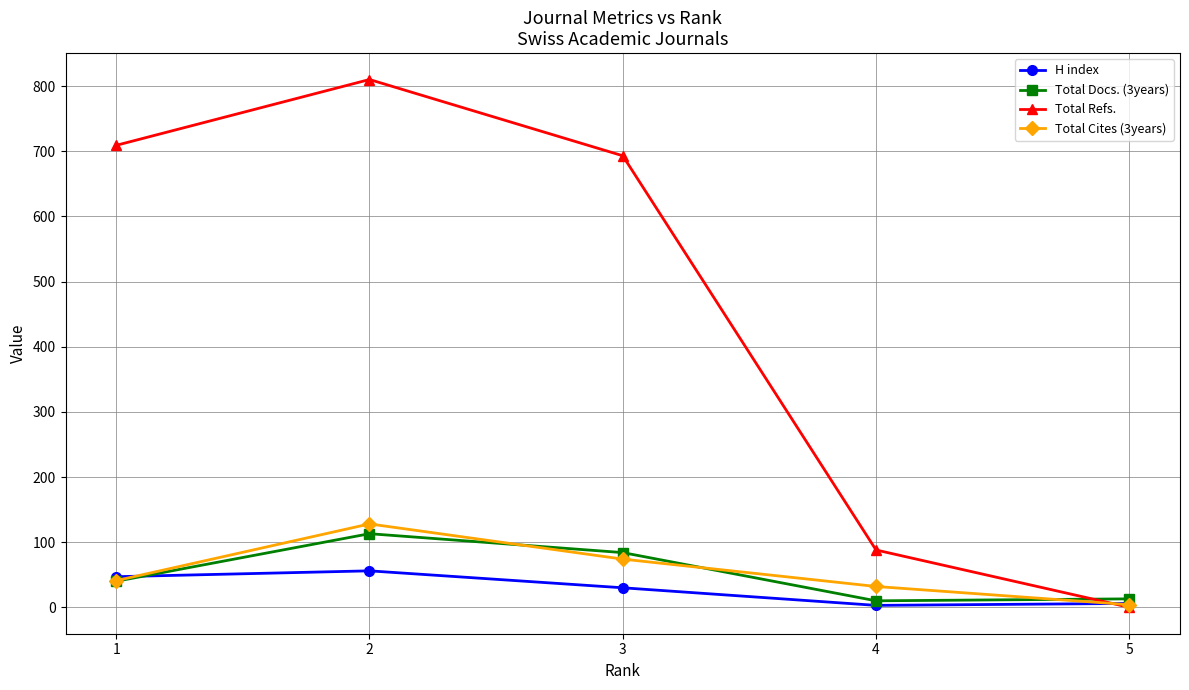

True or false: Total Refs. has more than 2 points higher than both neighbors.

False